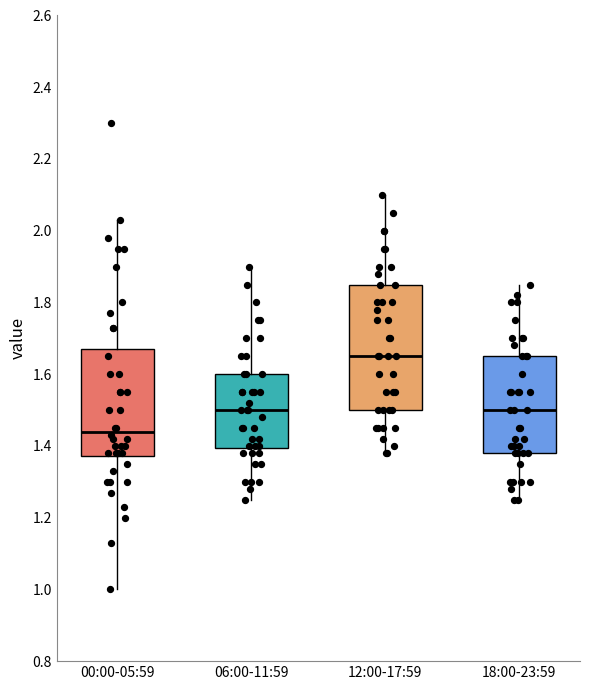

Reading left to right, read every box against the y-axis: the position of its median line, the range the box covers, and the ends of its whiskers. The values are not printed on the chart, so give them approximately, as read against the axis.

00:00-05:59: median 1.44, box 1.38 to 1.68, whiskers 1.00 to 2.04
06:00-11:59: median 1.50, box 1.40 to 1.60, whiskers 1.26 to 1.90
12:00-17:59: median 1.66, box 1.50 to 1.86, whiskers 1.38 to 2.10
18:00-23:59: median 1.50, box 1.38 to 1.66, whiskers 1.26 to 1.86